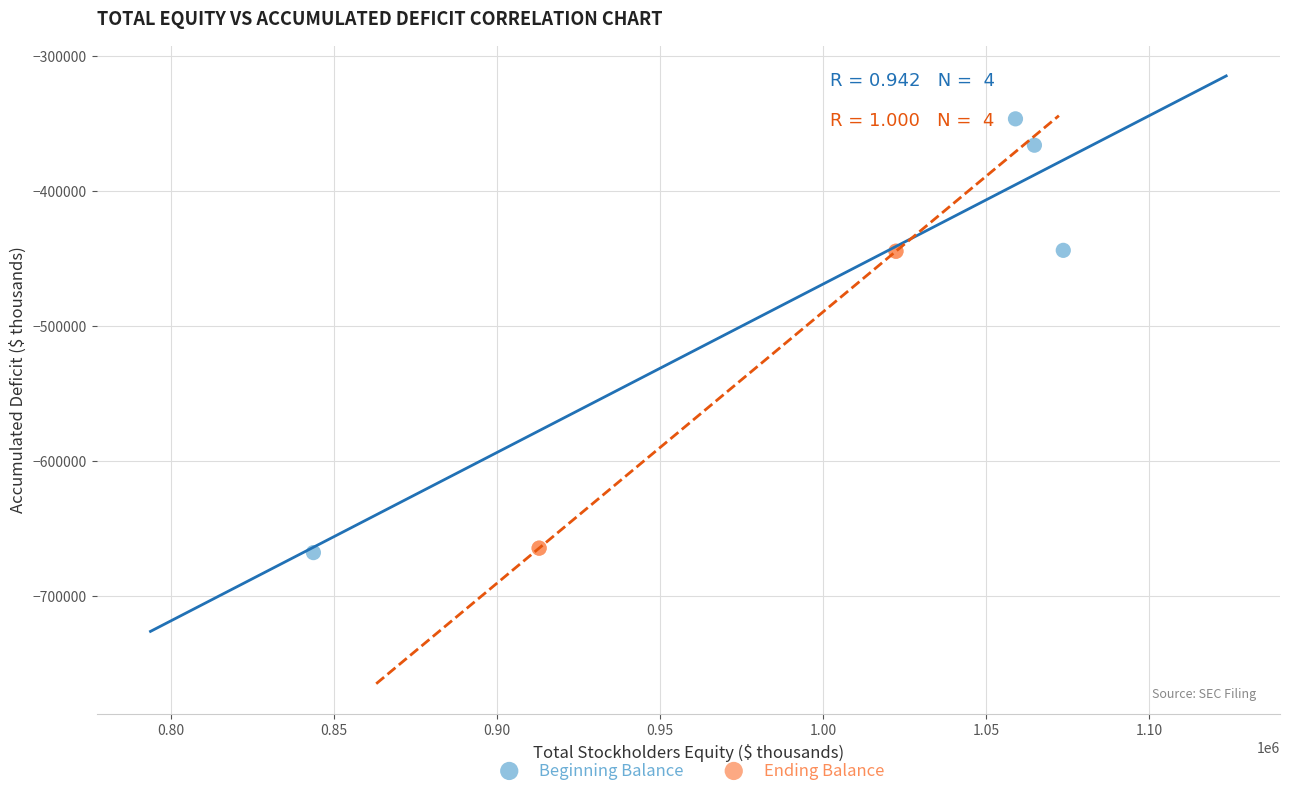

Which series has the largest Y range (max minus min)?

Beginning Balance